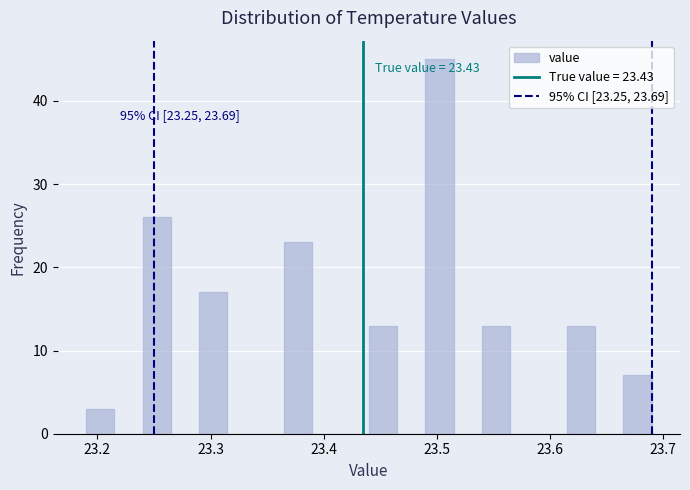

Around what value on the x-axis is the tallest bar? Give the approximate position of its centre, as read against the axis.

23.50